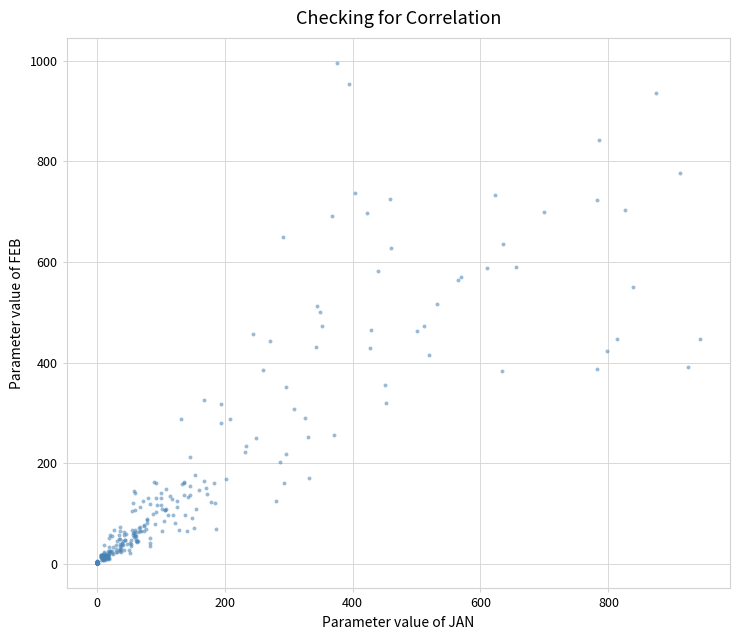

What is the range of Y values (max minus min)?

995.7